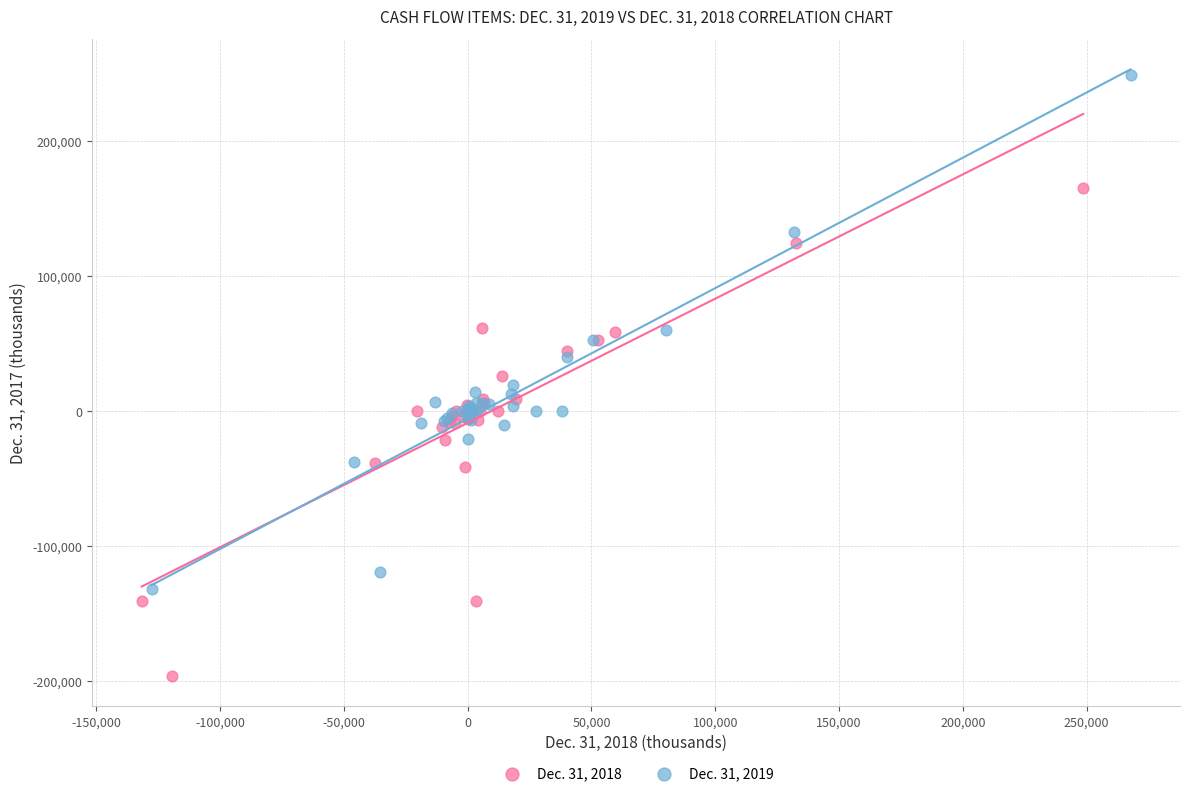

What are all the series names shown in the legend?

Dec. 31, 2018, Dec. 31, 2019